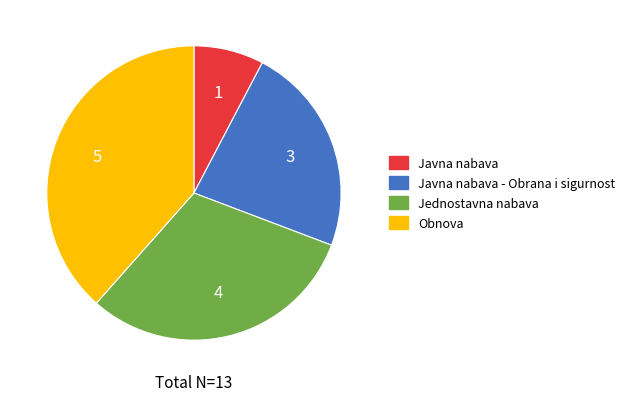

Is there a majority slice in this chart?

No